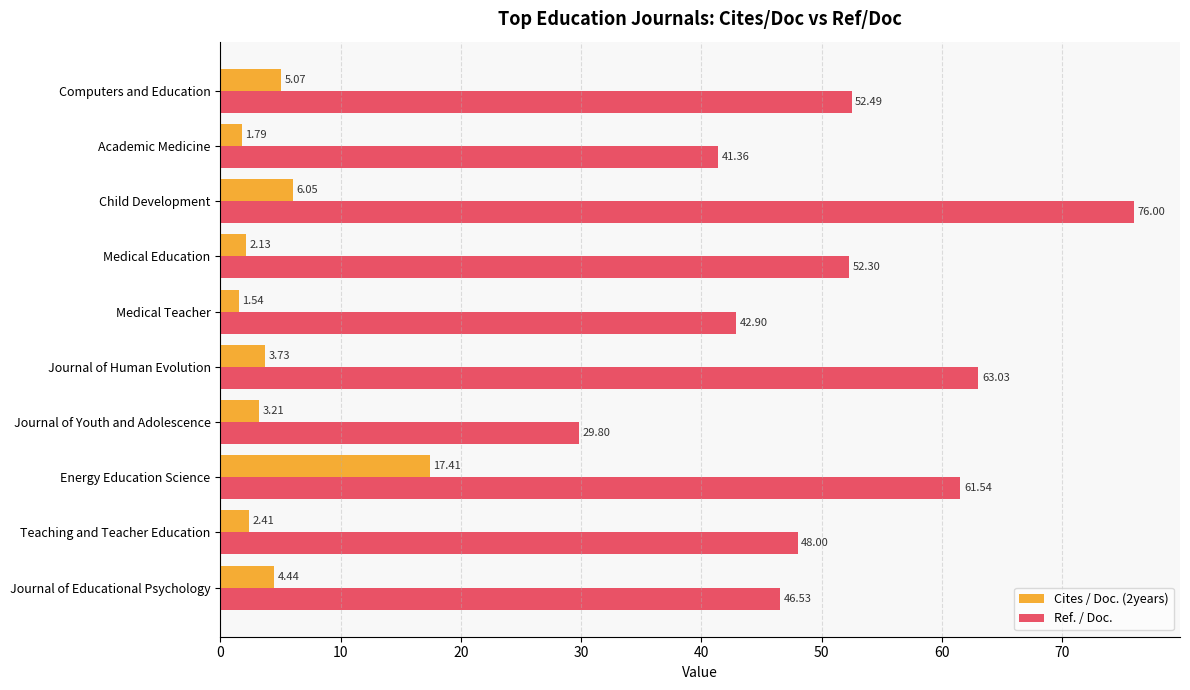

What are all the series names shown in the legend?

Cites / Doc. (2years), Ref. / Doc.